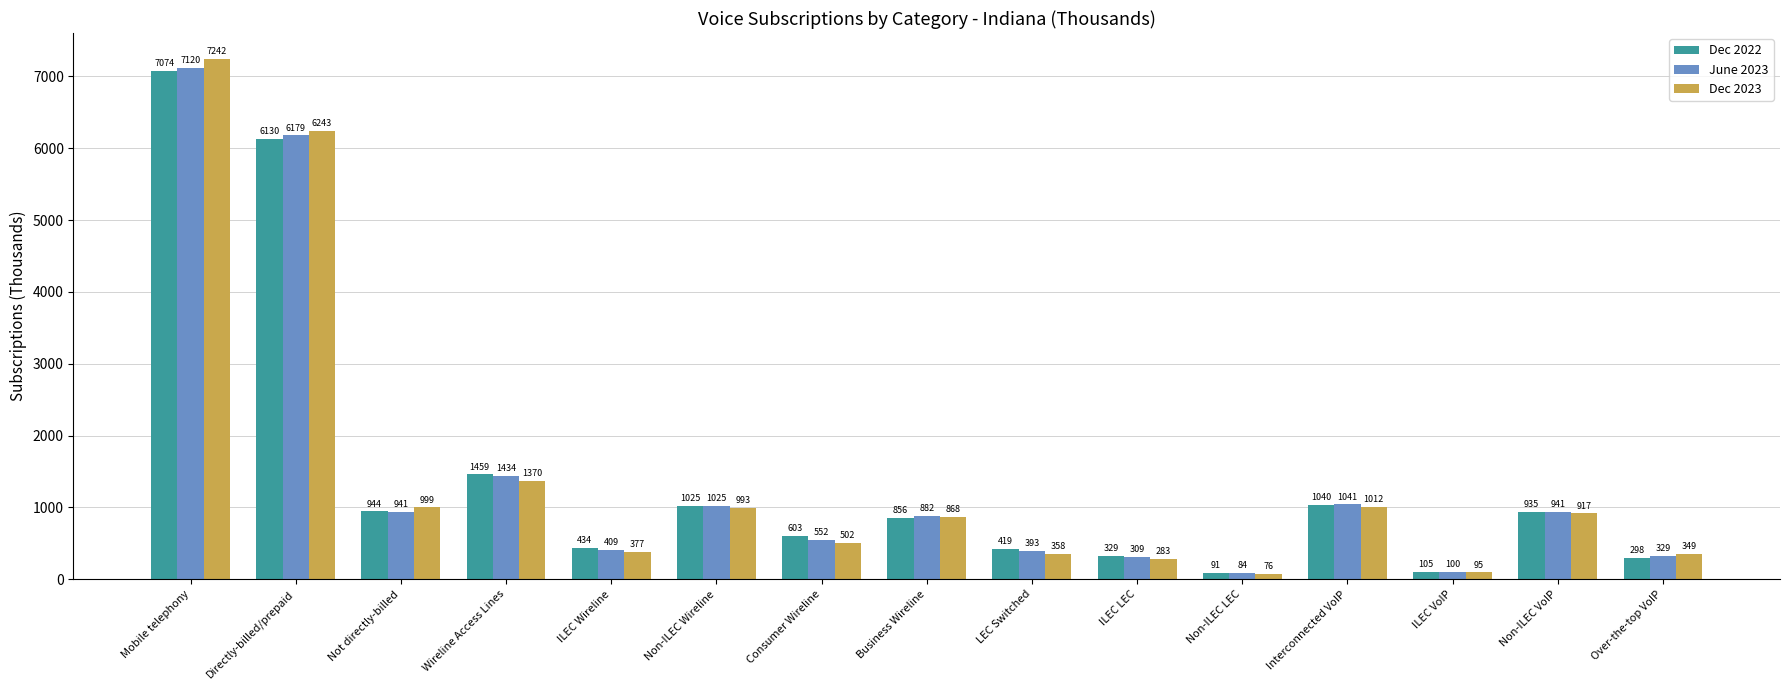

How many values in the Dec 2022 series are below 856?

7